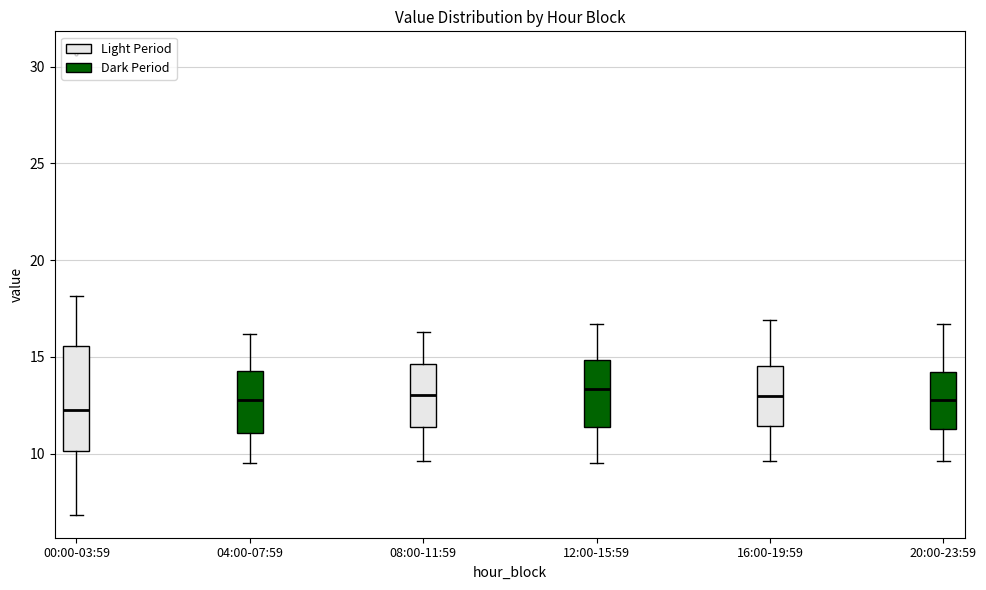

Where is the upper edge of the box for 04:00-07:59 on the y-axis? The values are not printed on the chart, so give them approximately, as read against the axis.

14.5